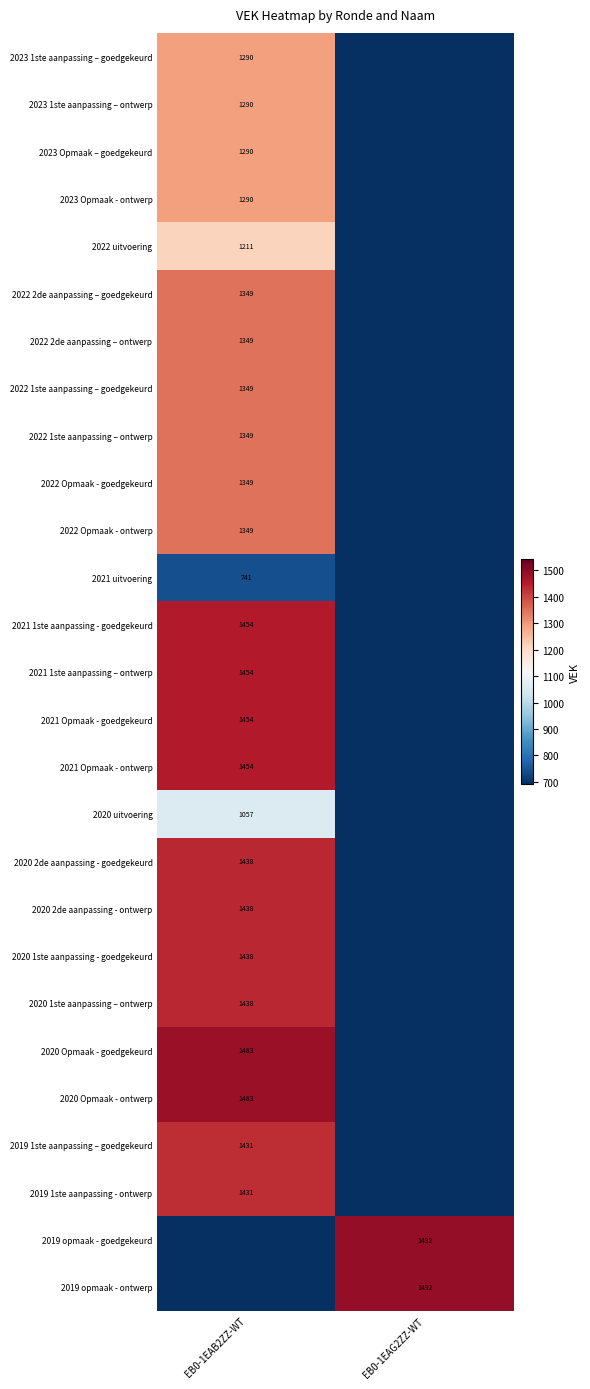

True or false: 2023 1ste aanpassing – goedgekeurd has a value of 1290 at EB0-1EAB2ZZ-WT.

True